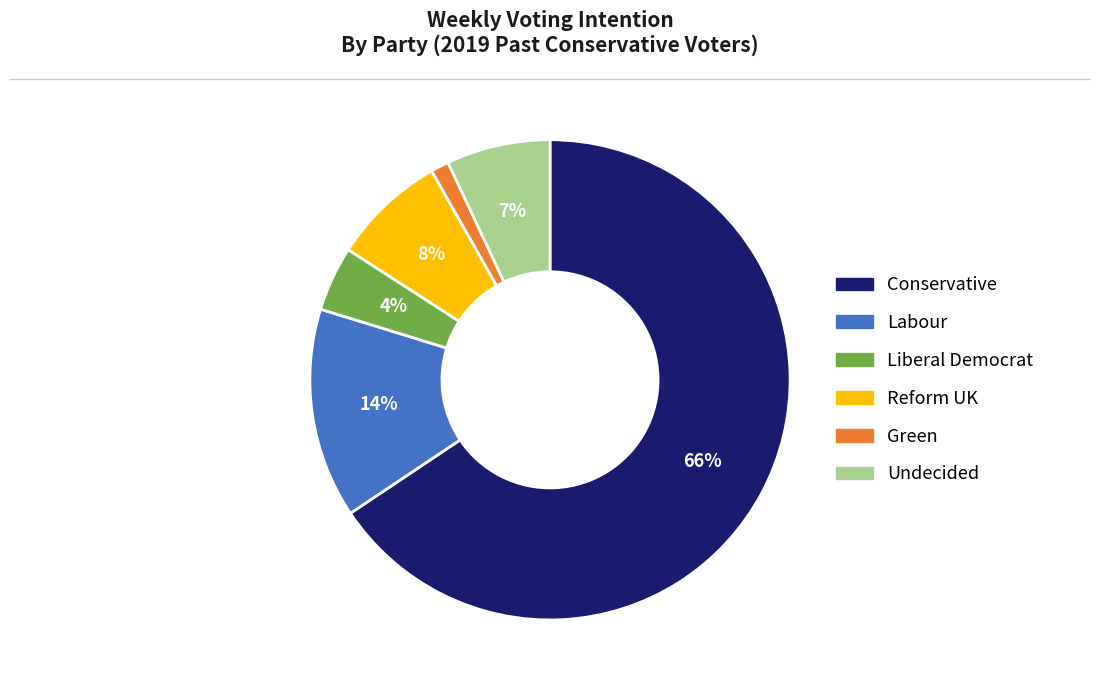

Does any single category account for the majority?

Yes